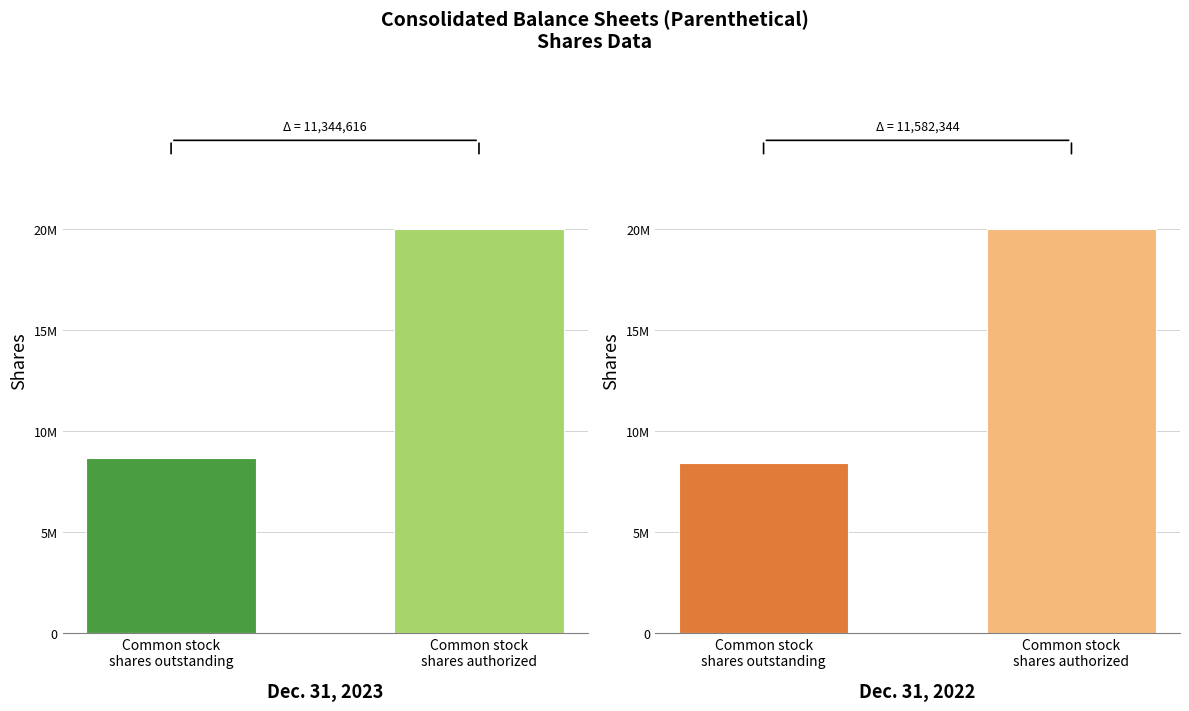

Count the number of data series in this chart.

2